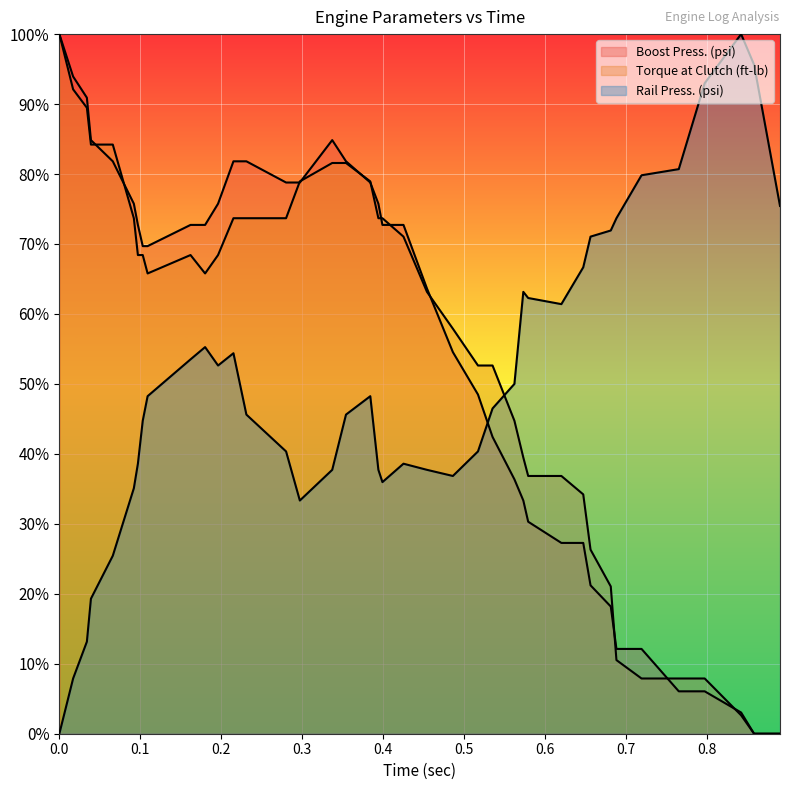

Between 0.688 and 0.215, which is larger?

0.215